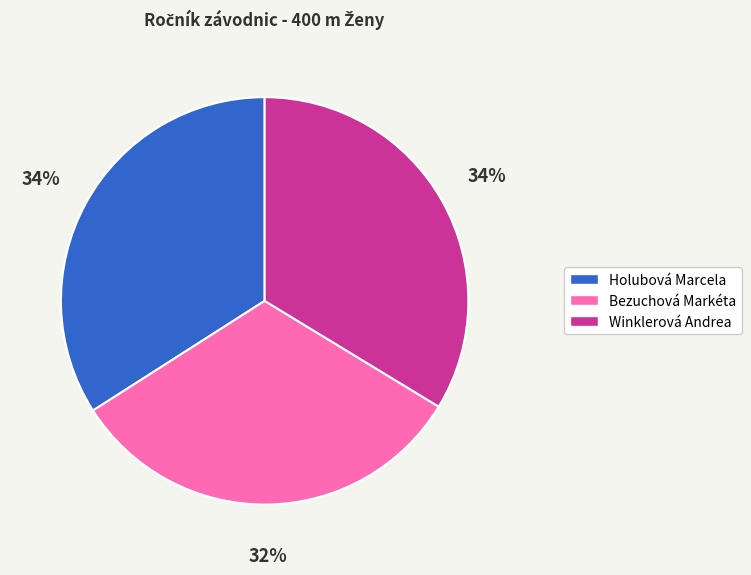

Combined, do Winklerová Andrea and Holubová Marcela account for over 50%?

Yes